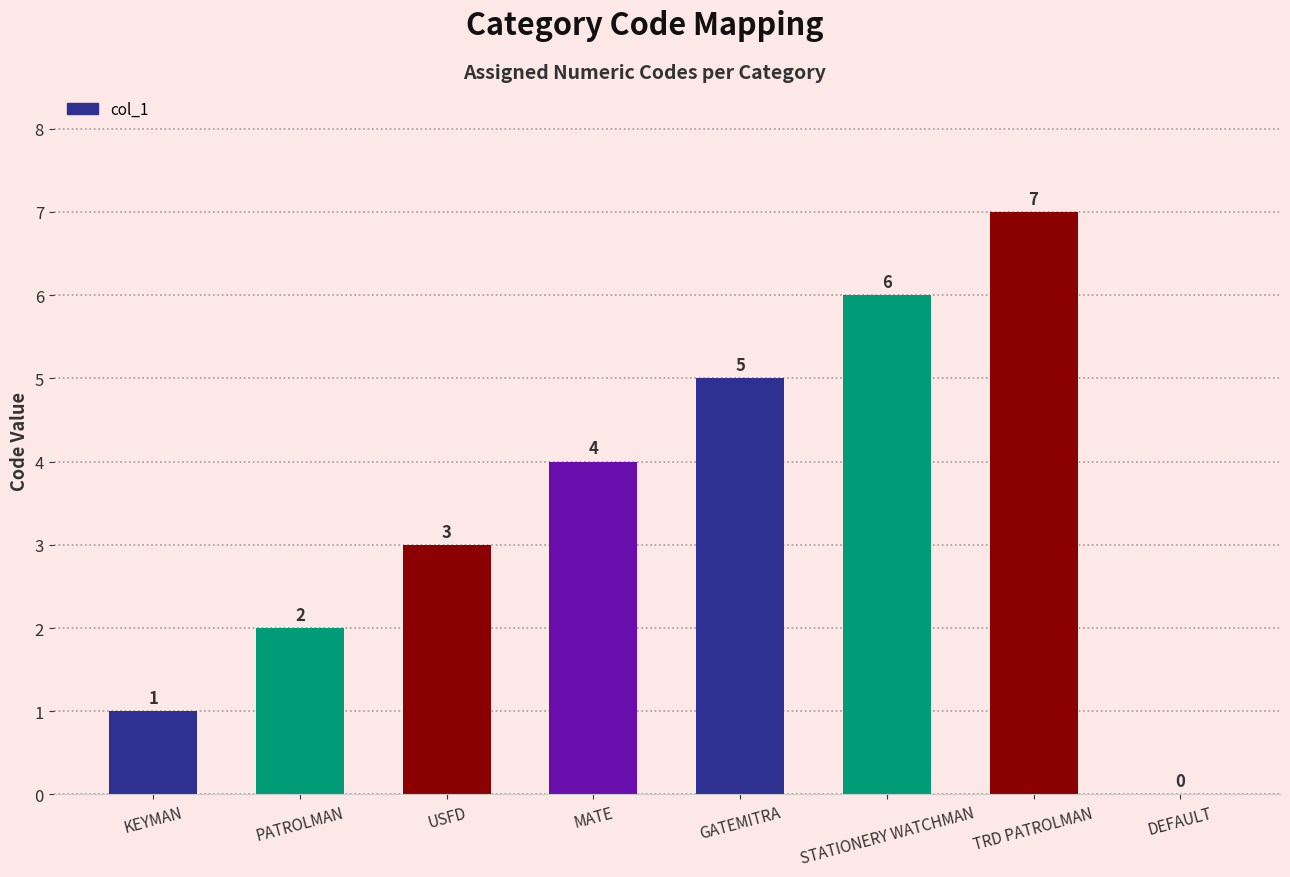

What is the sum of all values?

28